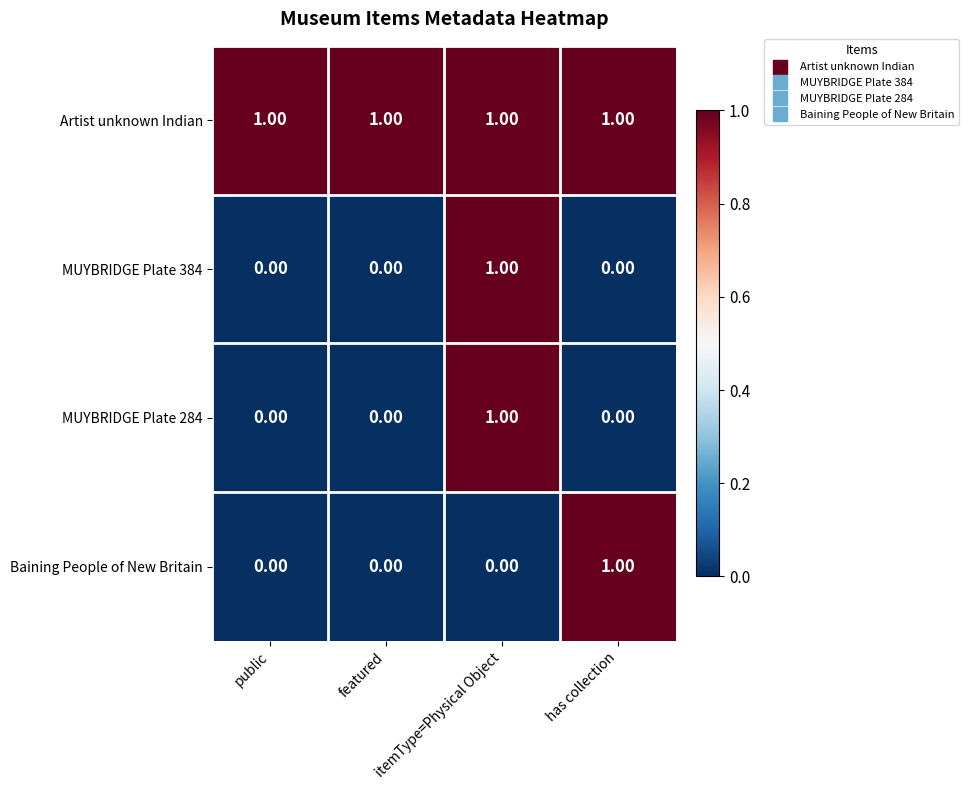

At how many categories does at least one series exceed 0?

4